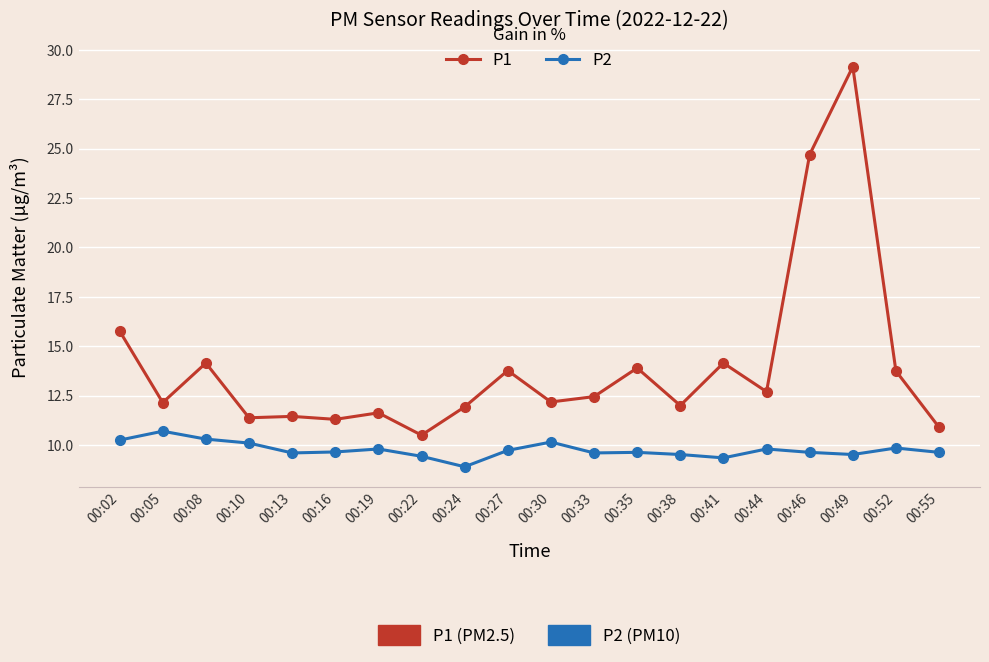

Which label corresponds to the smallest value in the chart?

00:24